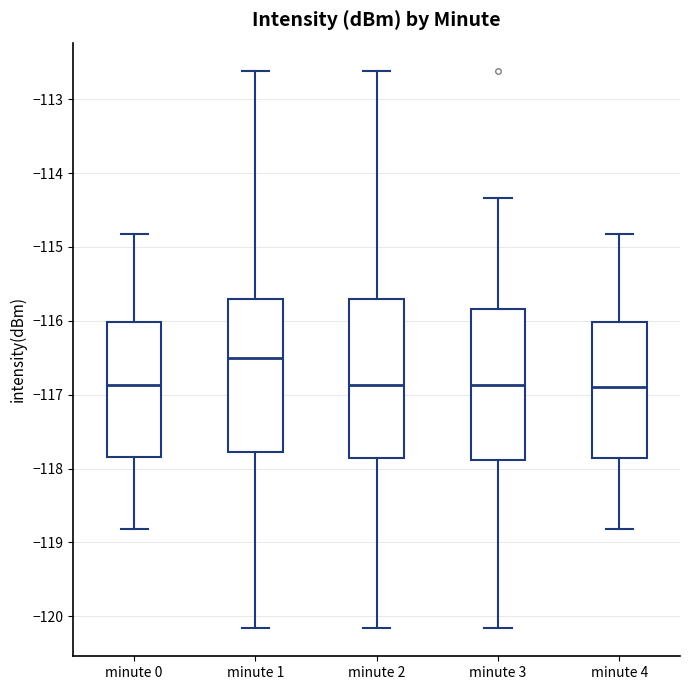

Which box has the highest median line?

minute 1